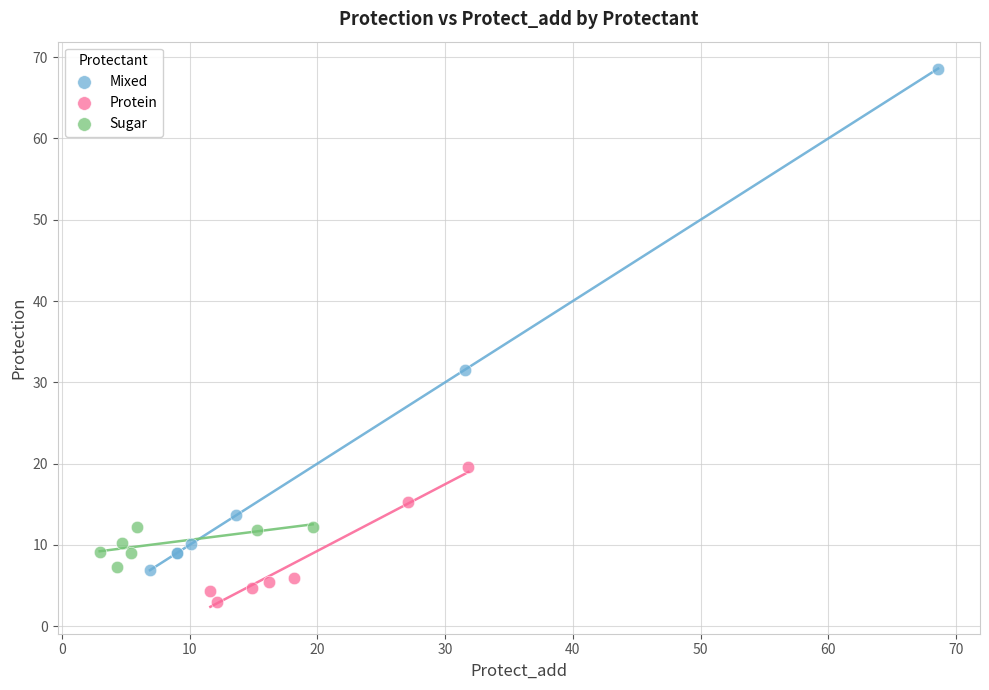

Which series has the widest spread of Y values?

Mixed